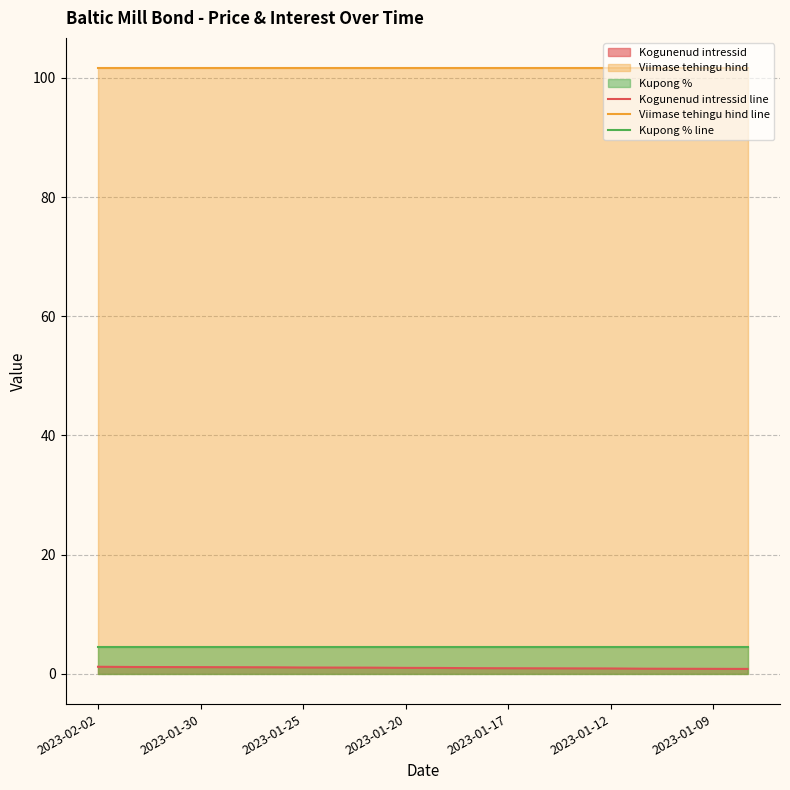

Which series has the largest total across all categories?

Viimase tehingu hind line